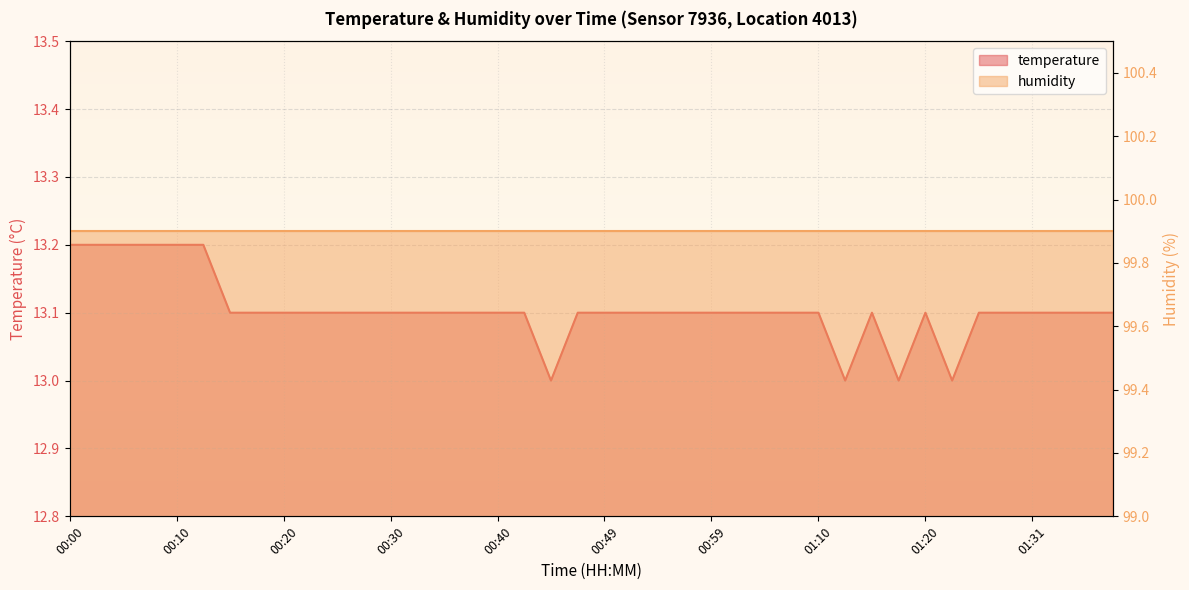

Rank the categories by value from lowest to highest.

00:45, 01:12, 01:17, 01:23, 00:15, 00:17, 00:20, 00:22, 00:25, 00:27, 00:30, 00:32, 00:35, 00:37, 00:40, 00:42, 00:47, 00:49, 00:52, 00:54, 00:57, 00:59, 01:02, 01:04, 01:07, 01:10, 01:15, 01:20, 01:26, 01:28, 01:31, 01:33, 01:36, 01:39, 00:00, 00:03, 00:05, 00:08, 00:10, 00:13